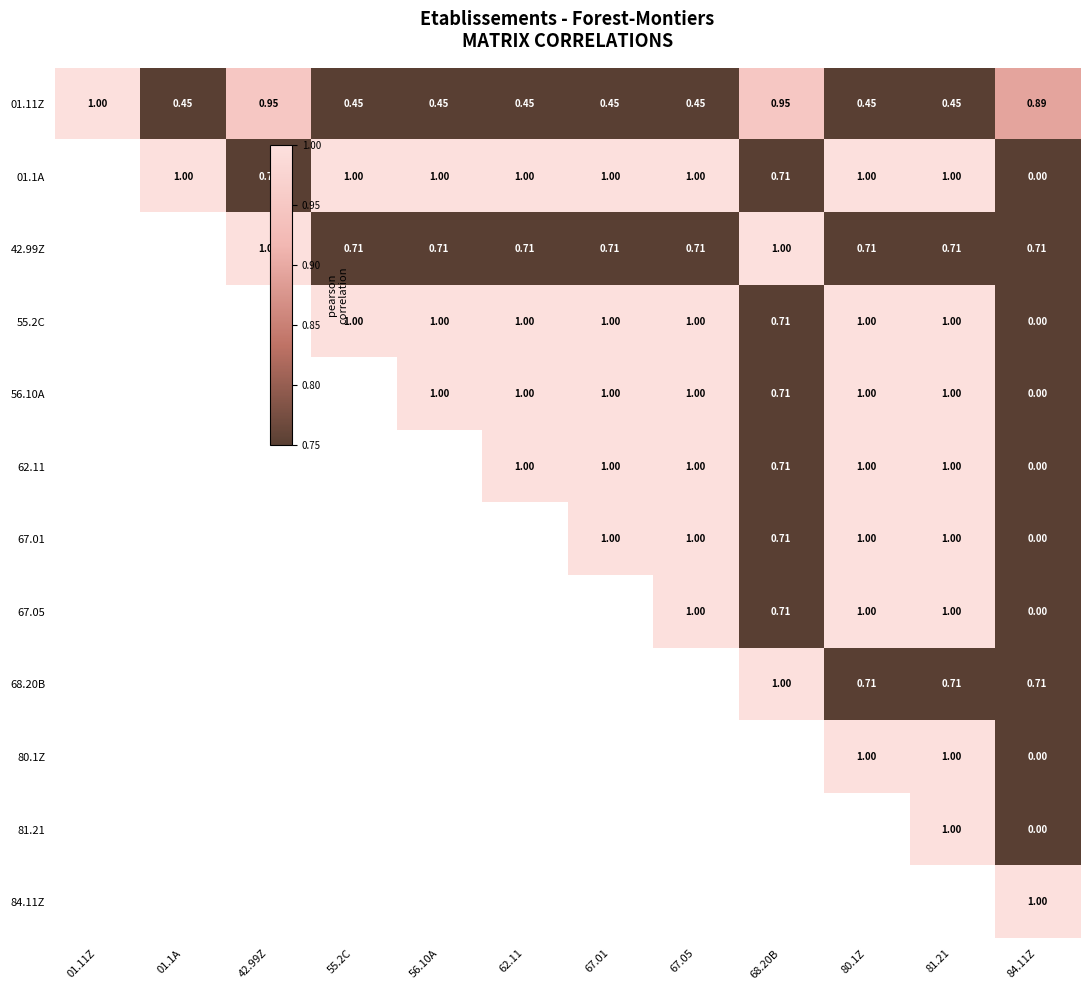

Which series has the largest total across all categories?

01.11Z